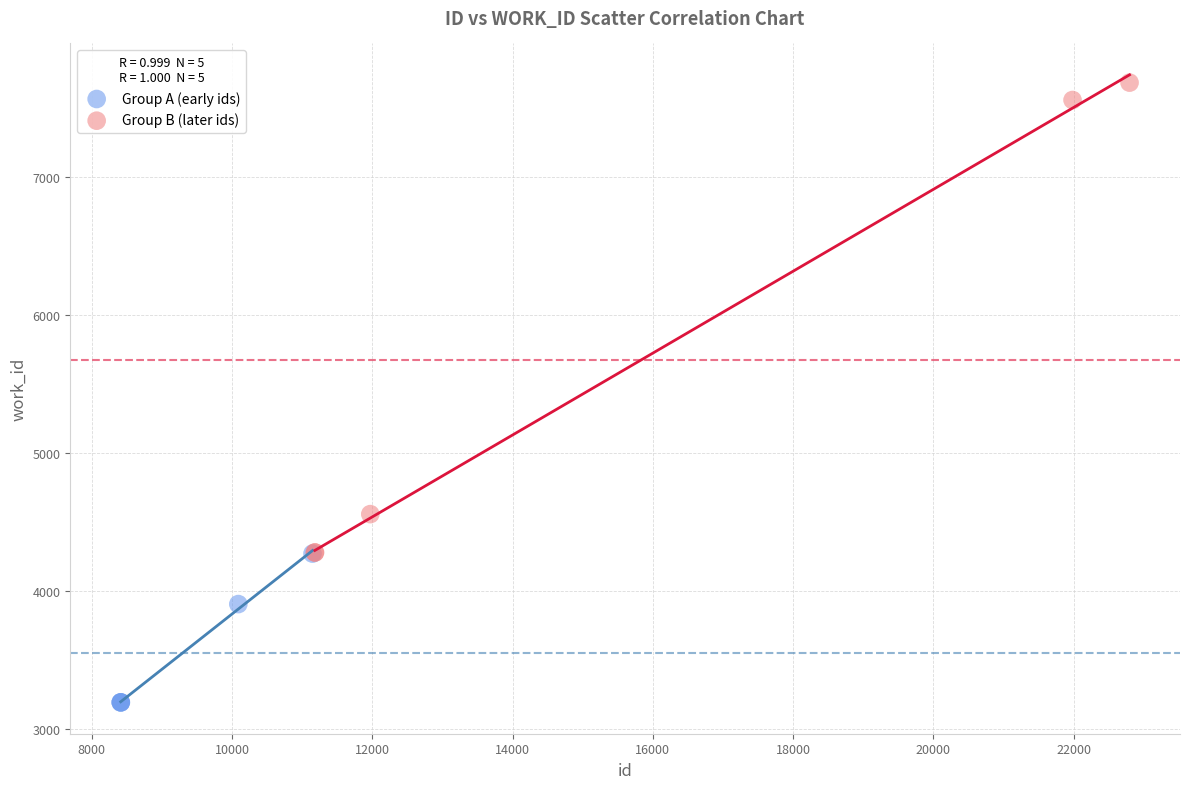

Which series contains the highest Y value?

Group B (later ids)